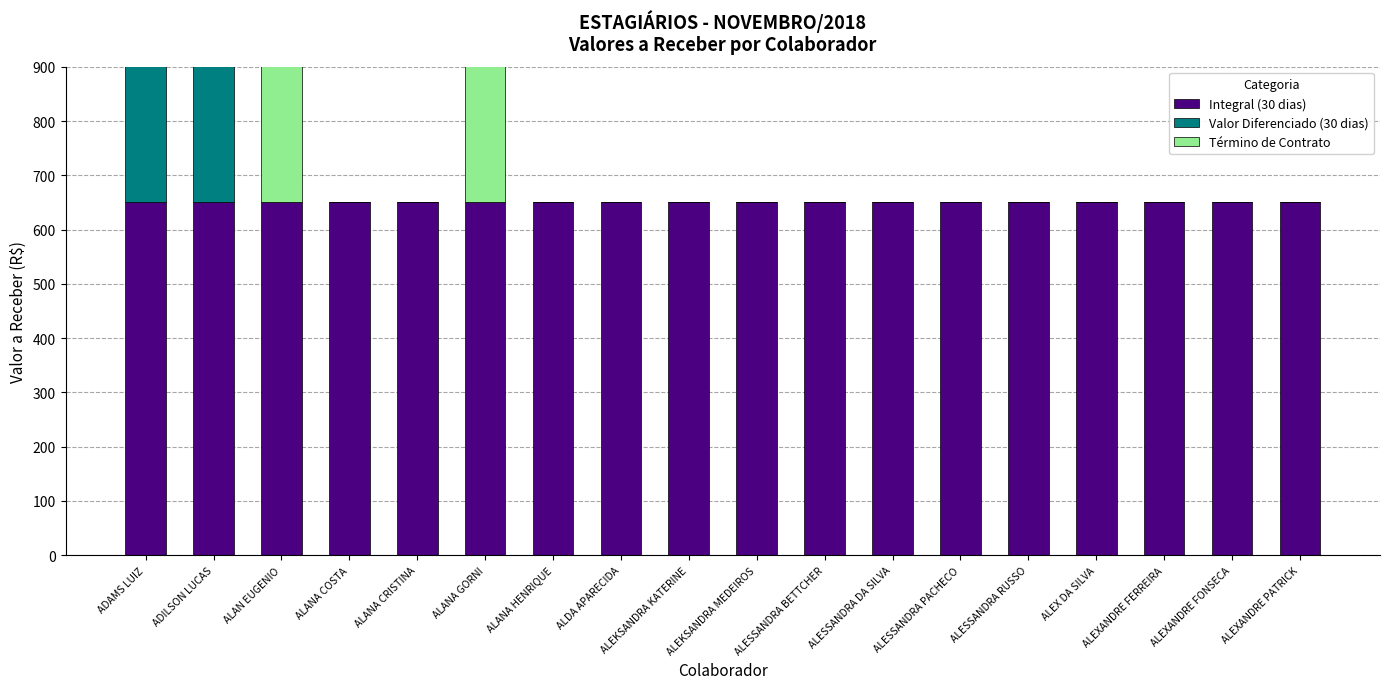

At which category is the sum across all series the highest?

ADAMS LUIZ